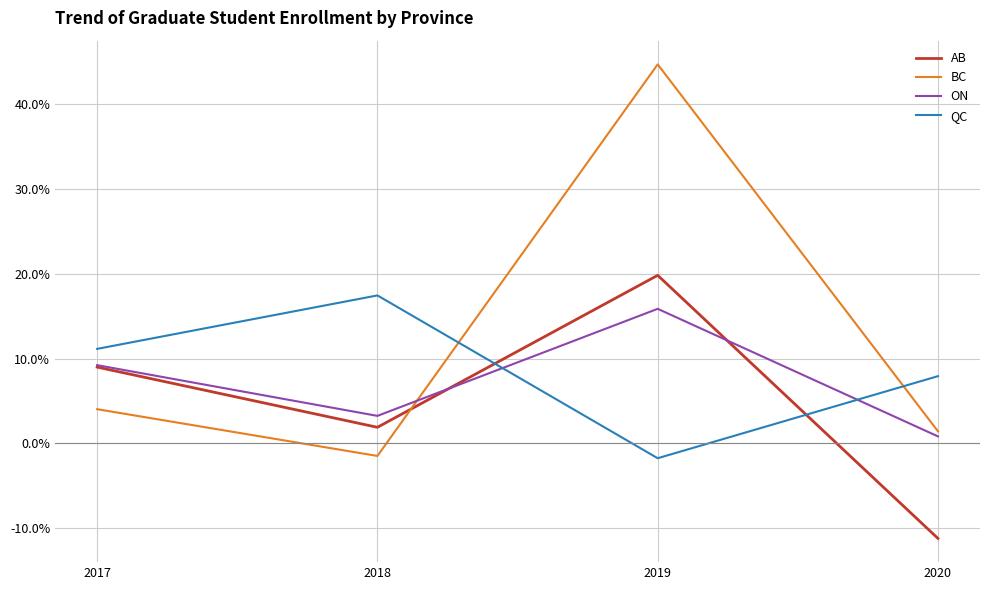

Reading left to right, transcribe all the data shown in this chart.

AB: 9.0	1.9	19.8	-11.2
BC: 4.0	-1.5	44.7	1.4
ON: 9.2	3.2	15.9	0.8
QC: 11.1	17.5	-1.8	7.9